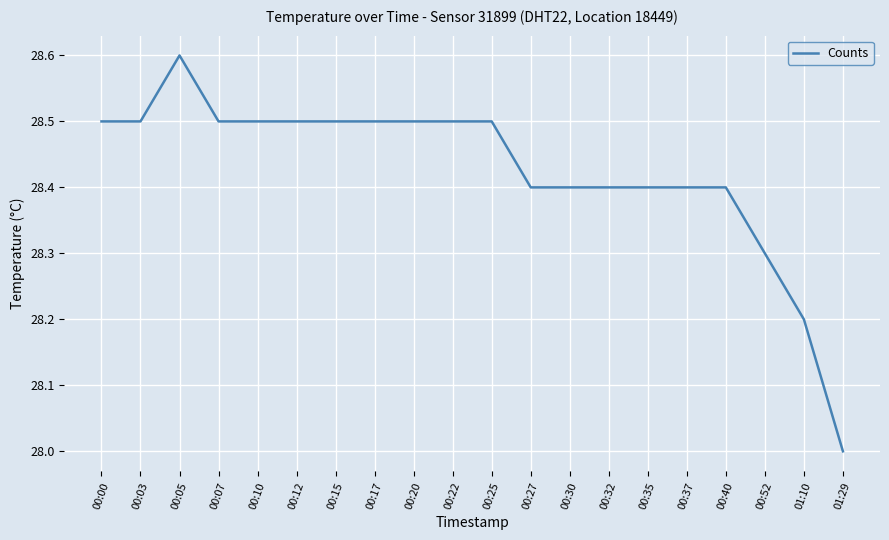

Is it true that the value at 00:25 is 49.9?

False